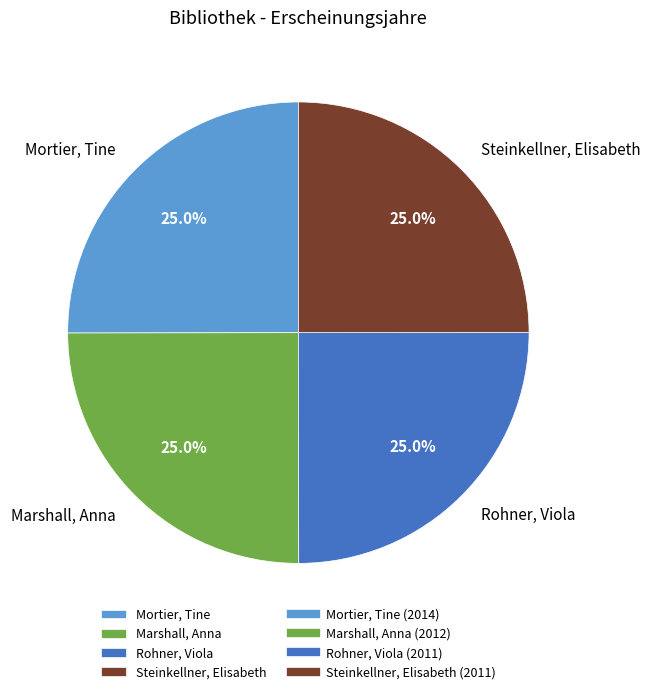

The Rohner, Viola slice represents 25% of the pie. True or false?

True